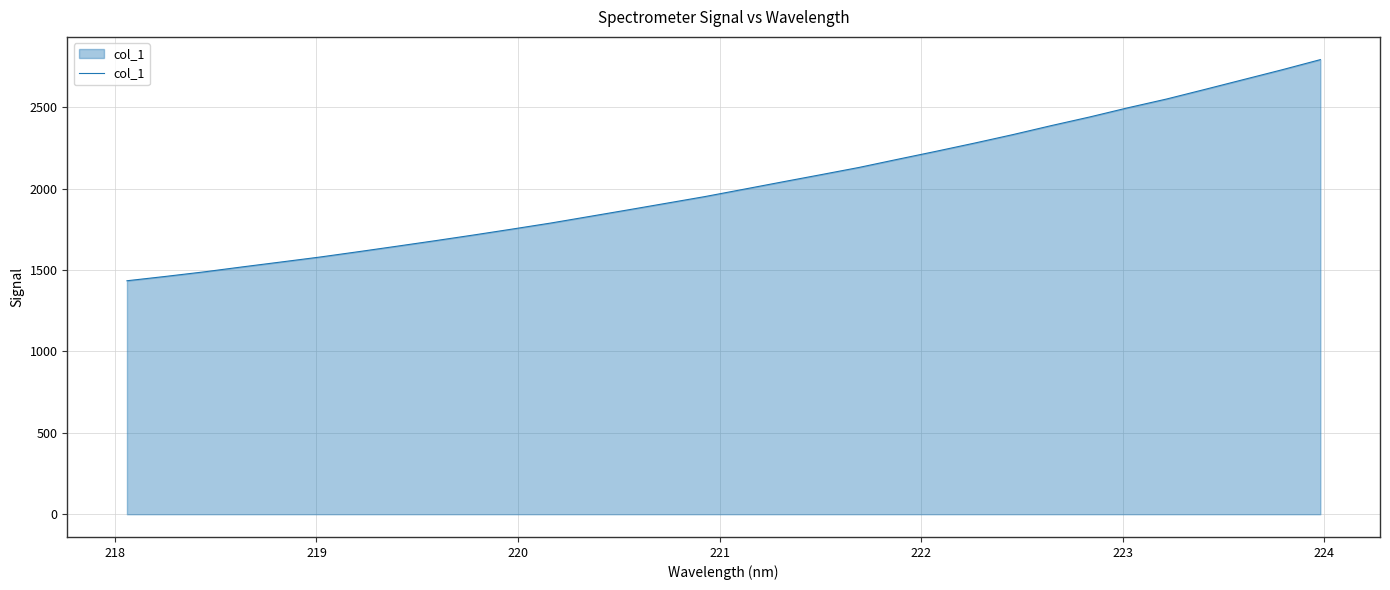

What is the maximum value shown in the chart?

2791.6